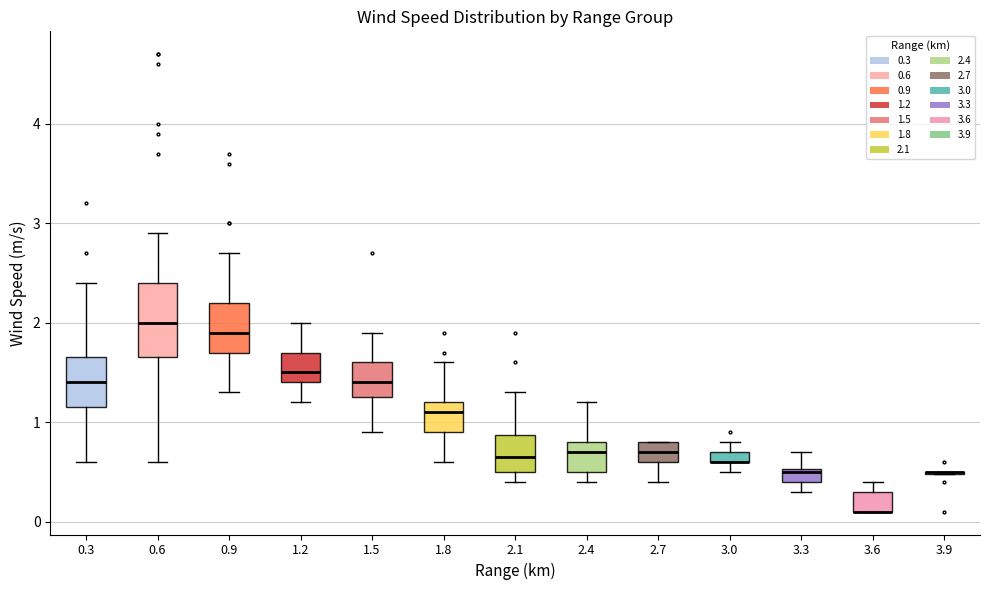

Comparing the boxes themselves (not the whiskers), which one is the tallest?

0.6